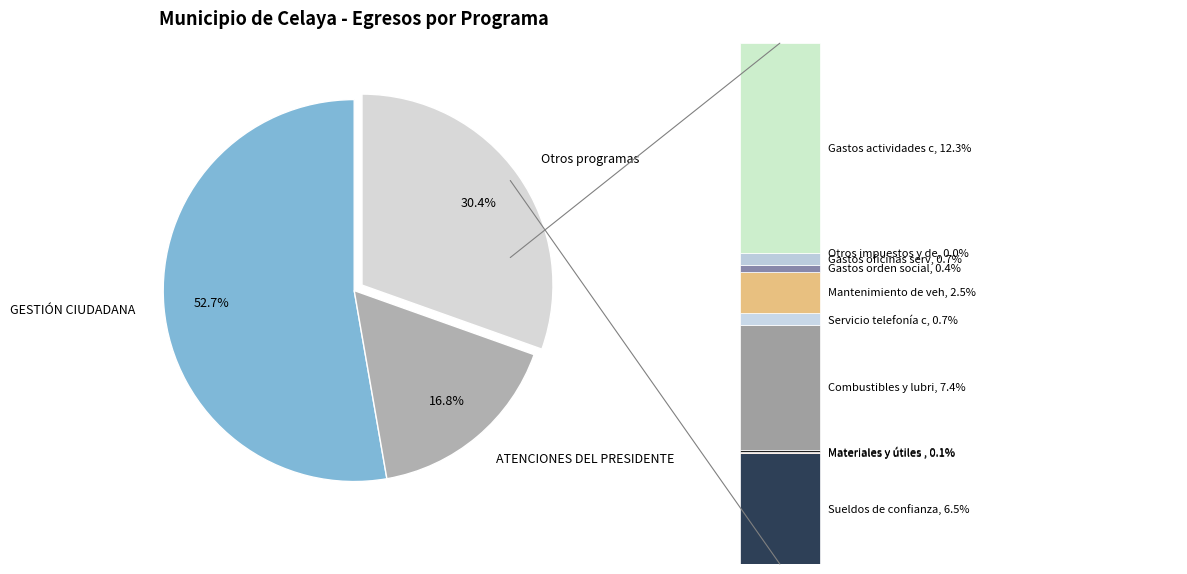

Which slice is the smallest?

Otros impuestos y derechos